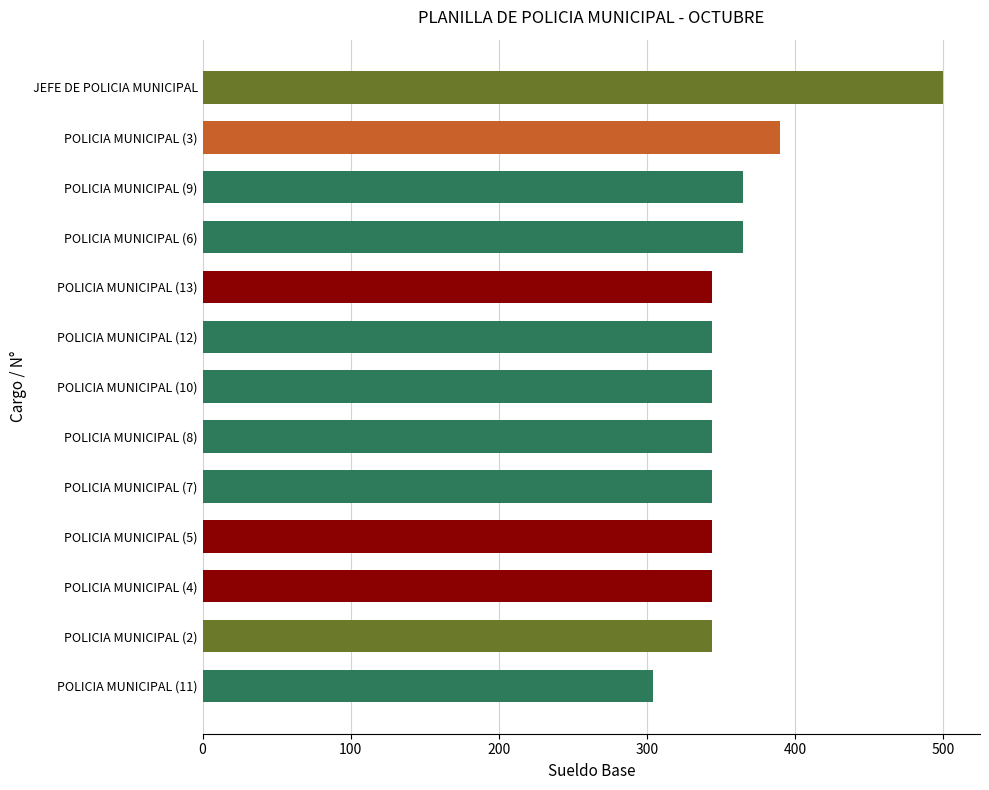

Reading top to bottom, extract all data points from this chart.

500.0	390.0	365.0	365.0	344.2	344.2	344.2	344.2	344.2	344.2	344.2	344.2	304.2